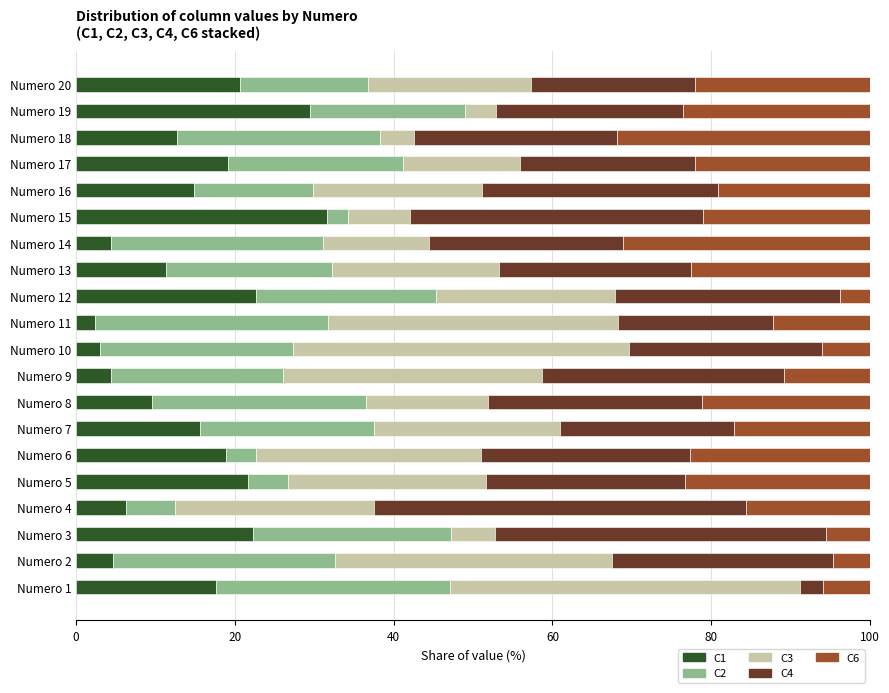

What is the total value across all series at Numero 8?

100.0